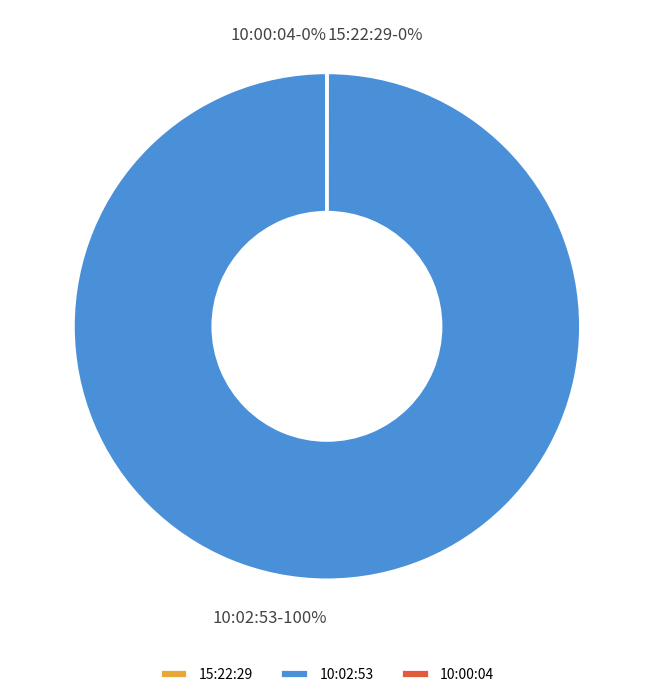

Which category has the biggest portion of the pie?

10:02:53